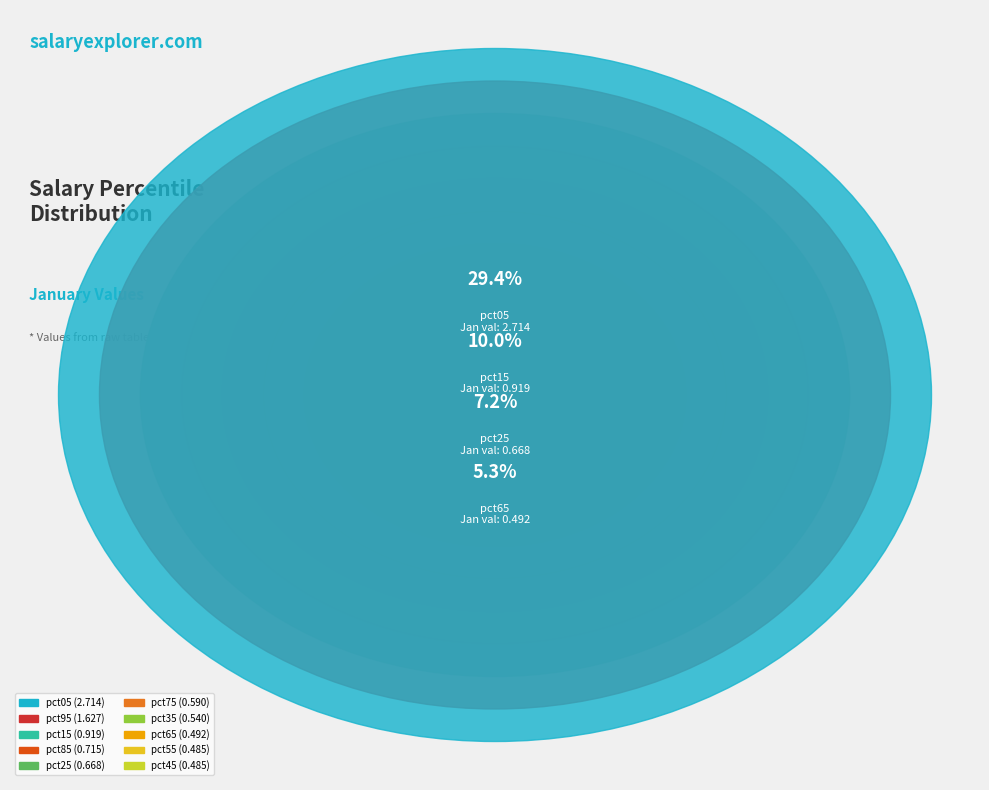

What is the change in value from pct05 to pct85?

-2.0